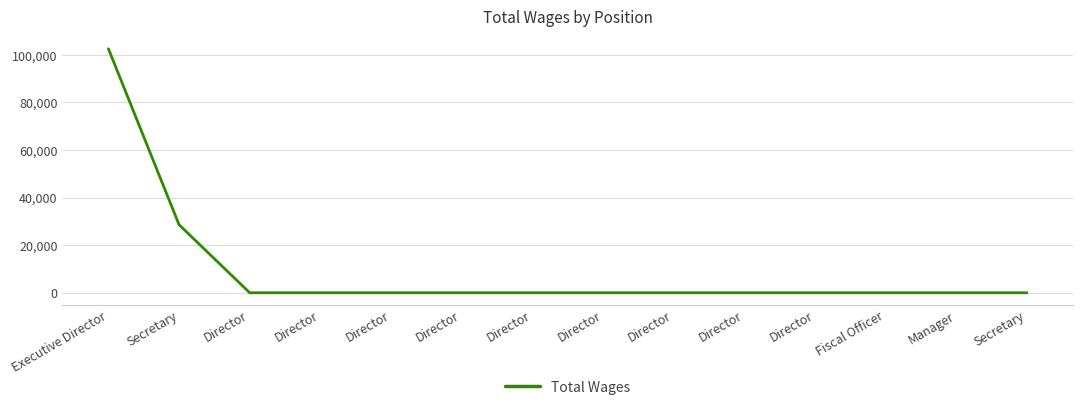

What is the difference between the maximum and second lowest values?

102570